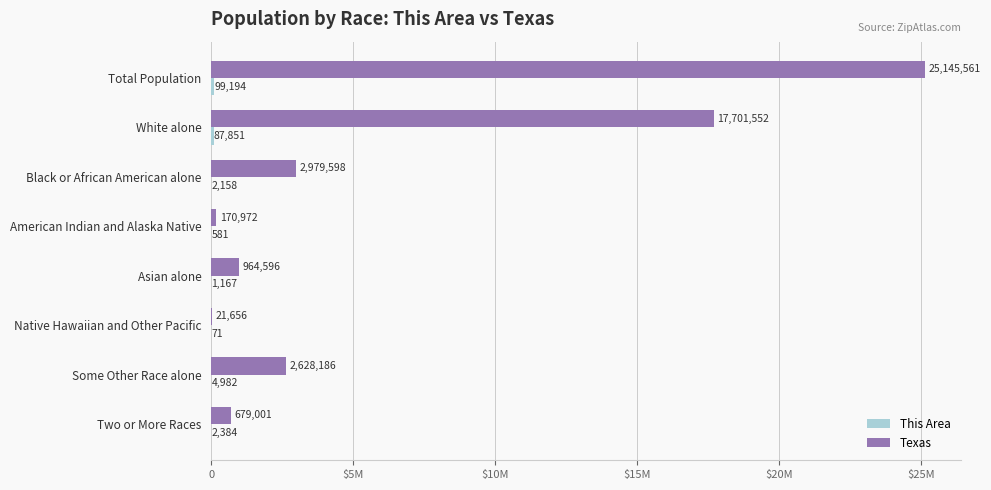

Reading left to right, list all the values displayed in this chart.

This Area: 99194	87851	2158	581	1167	71	4982	2384
Texas: 25145561	17701552	2979598	170972	964596	21656	2628186	679001